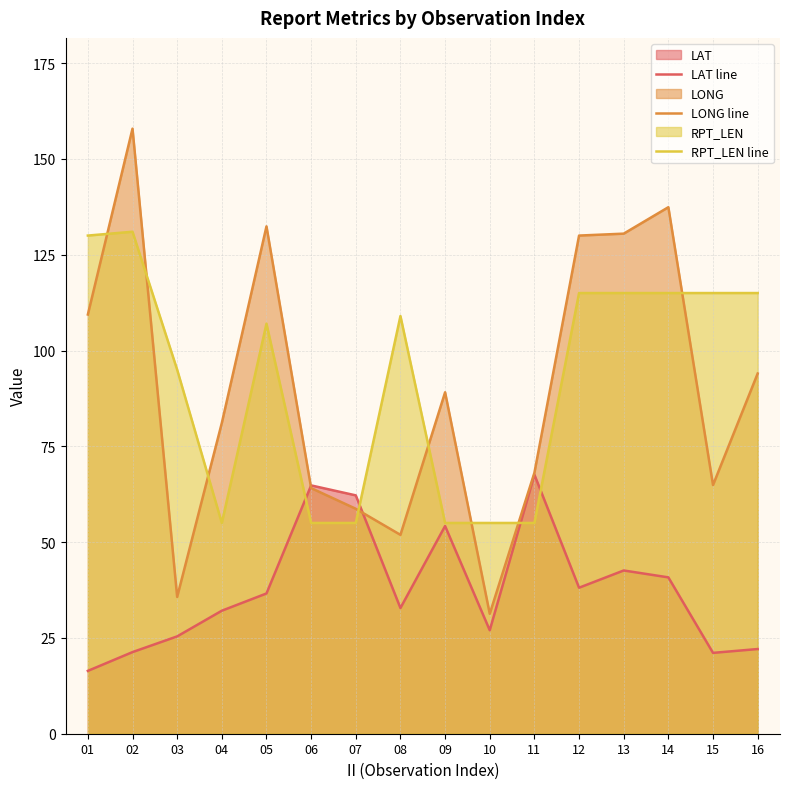

How many interior local valleys does the RPT_LEN line series have?

1